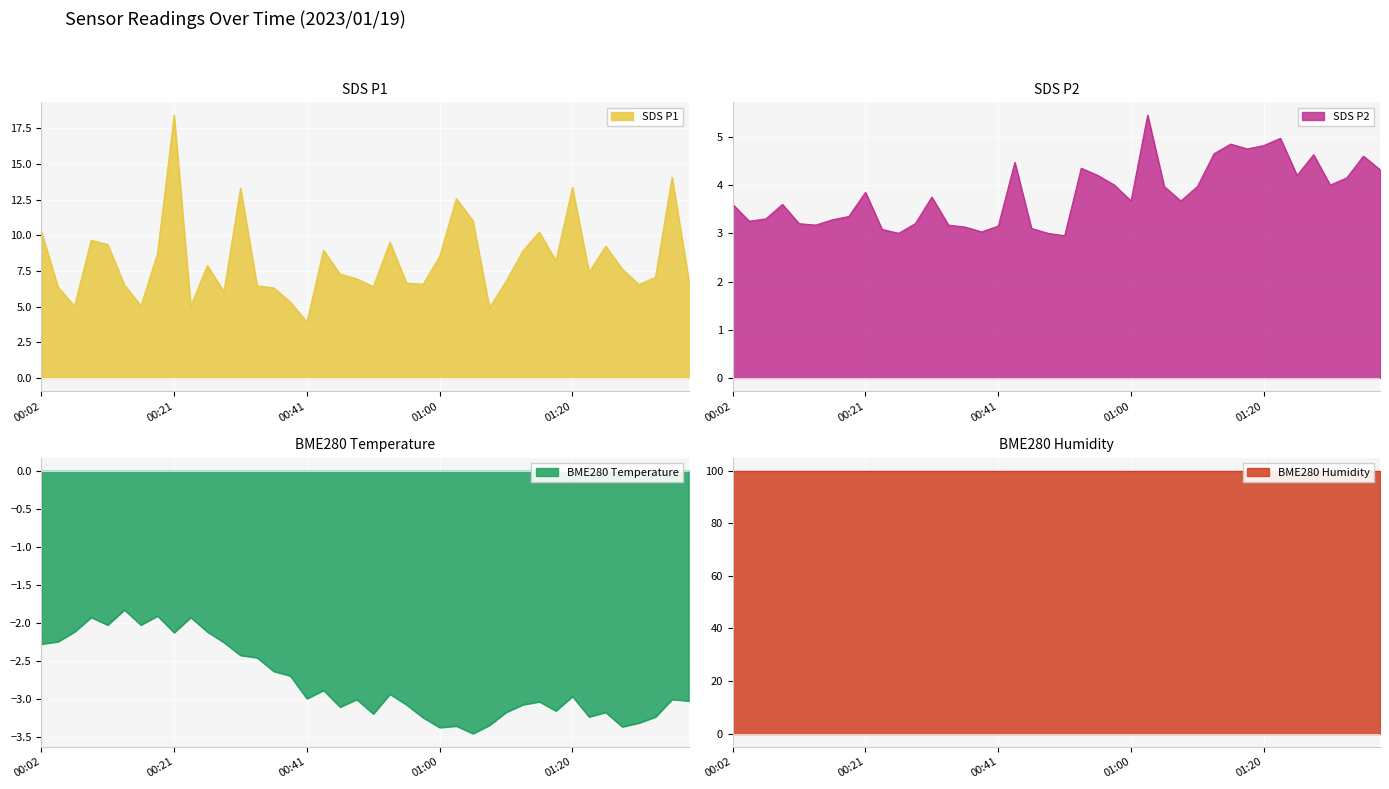

Between 00:21 and 01:15, which series saw the biggest shift?

SDS_P1